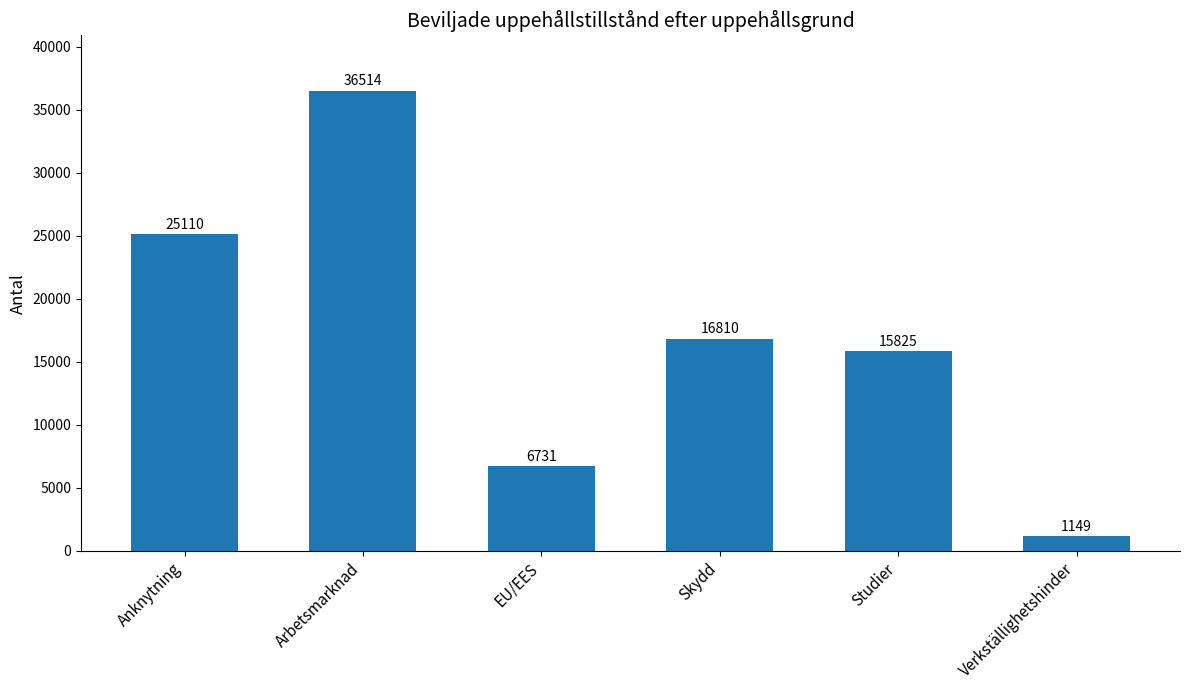

The chart shows a value of 15825 at Studier. True or false?

True